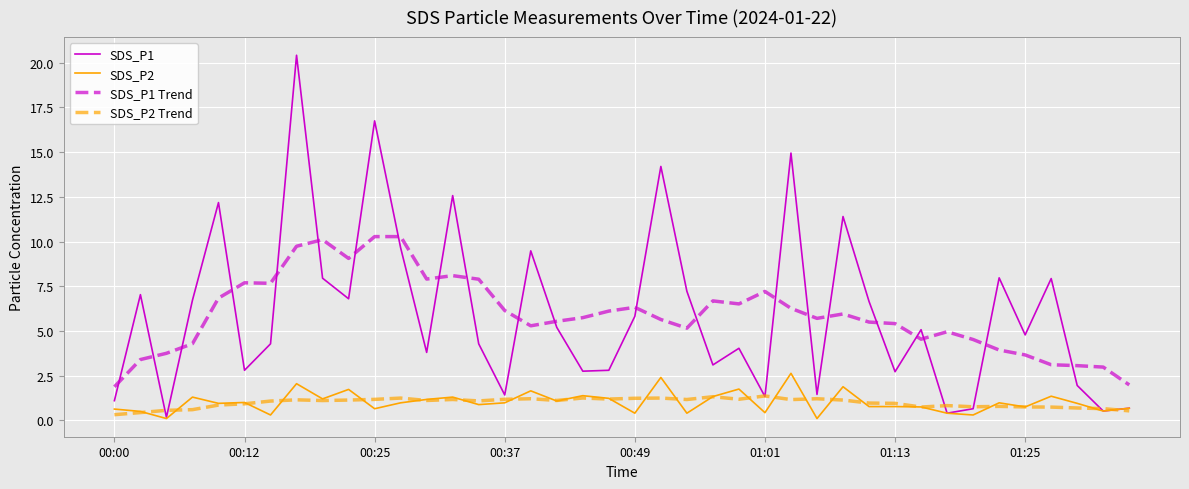

Does the chart display data point markers on the line(s)?

No